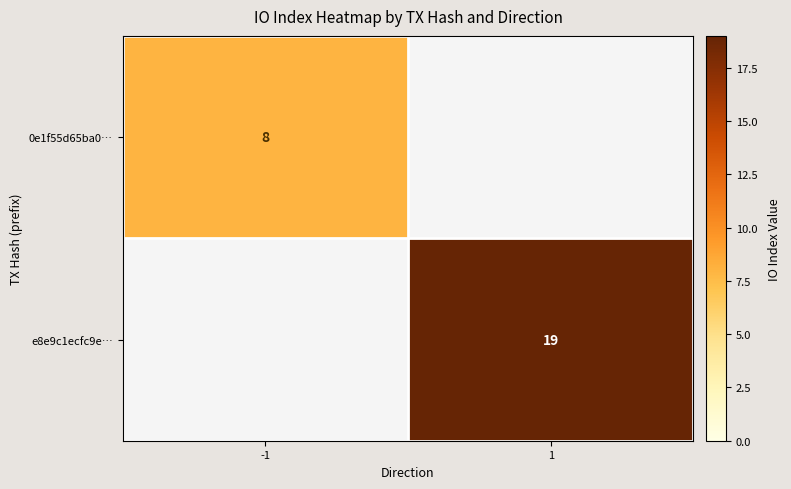

How many series are shown in this chart?

2